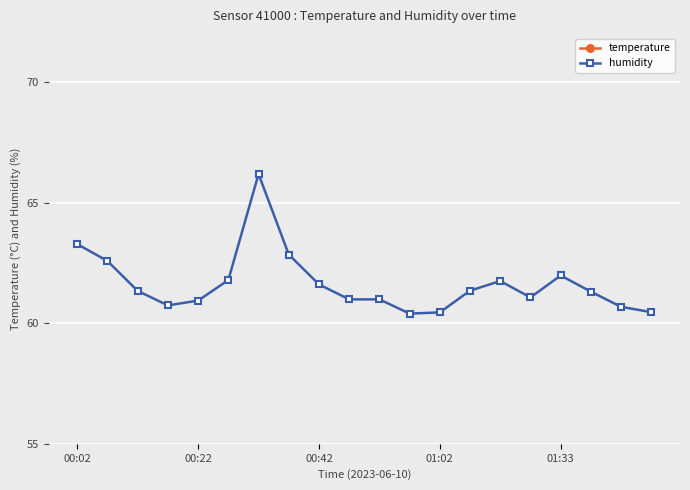

Is it true that humidity equals 61.6 at 00:42?

True